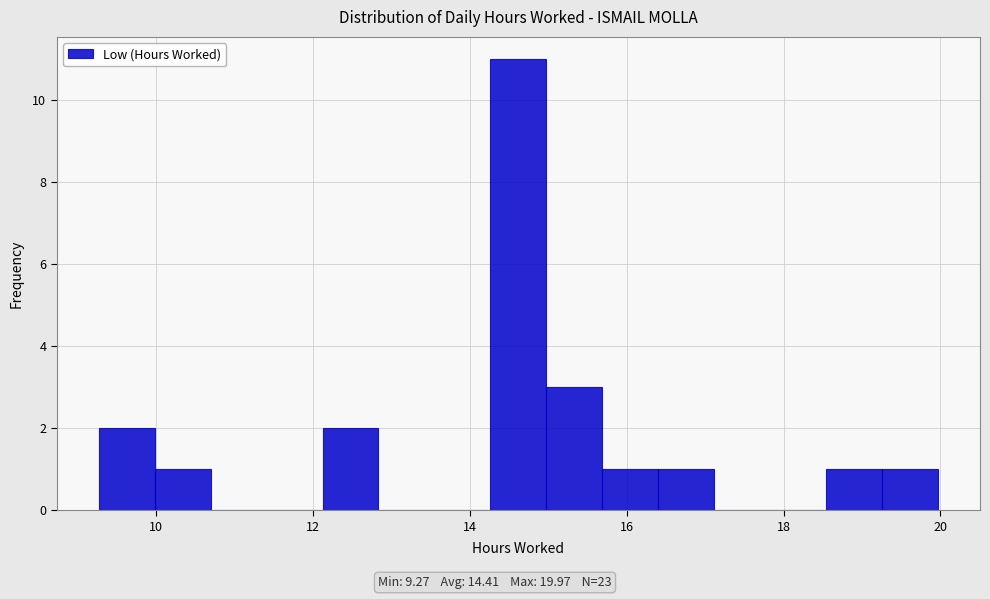

Read against the x-axis, roughly where is the centre of the tallest bar?

14.6